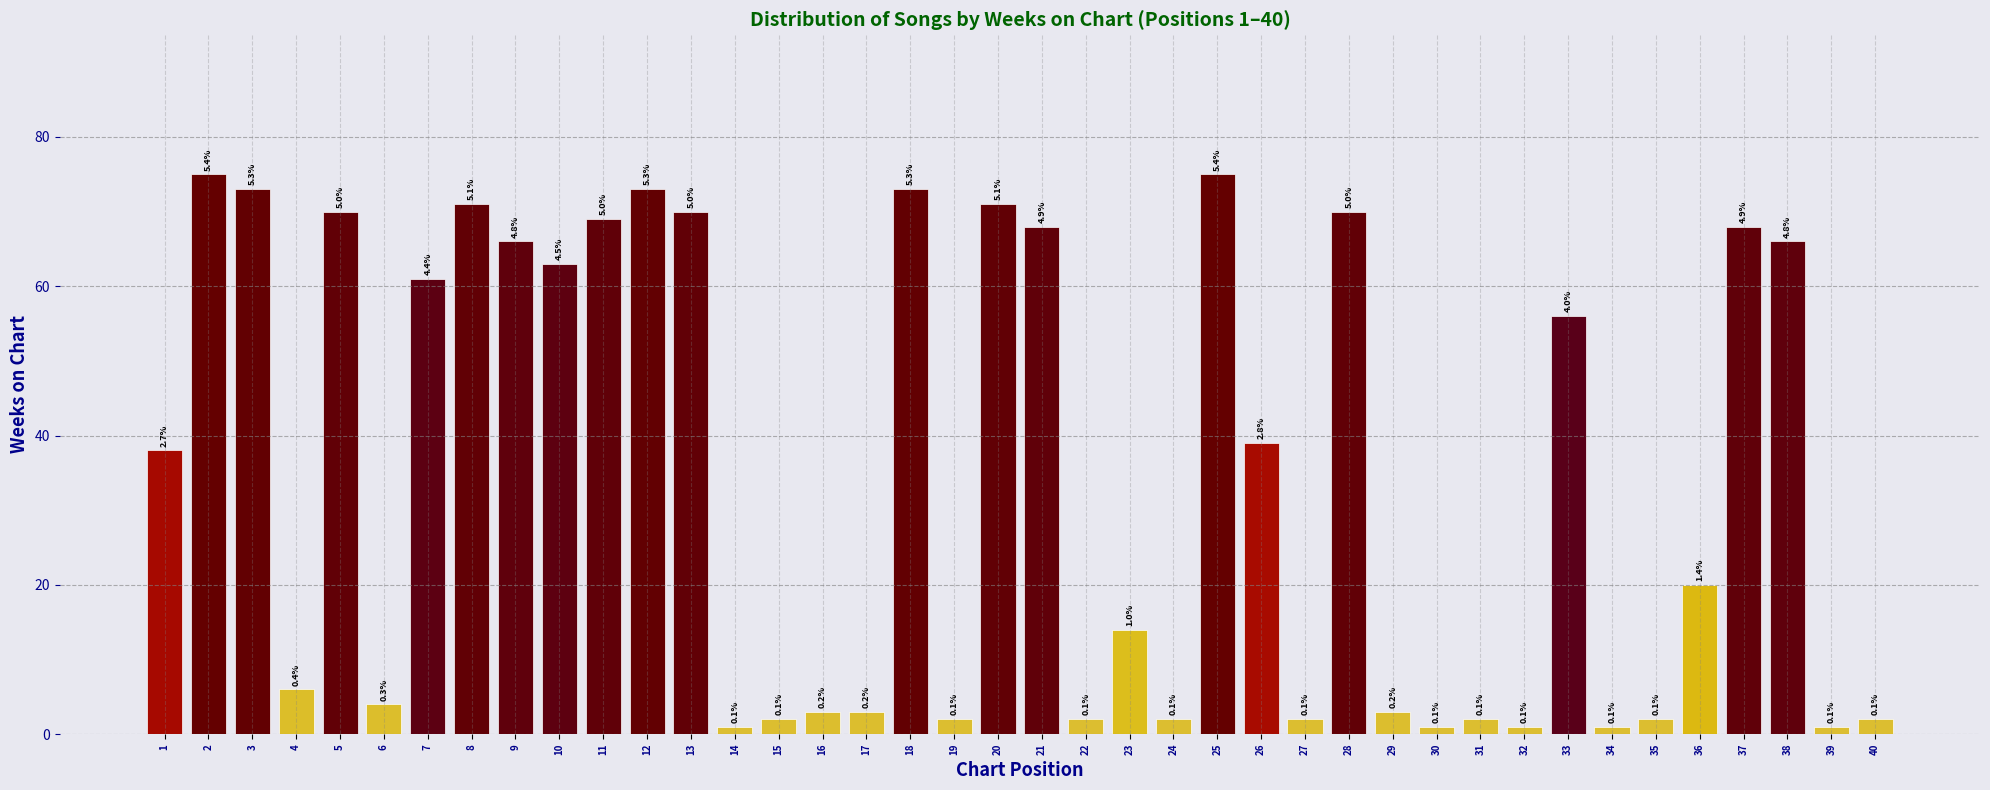

List the labels in order of value, smallest first.

14, 30, 32, 34, 39, 15, 19, 22, 24, 27, 31, 35, 40, 16, 17, 29, 6, 4, 23, 36, 1, 26, 33, 7, 10, 9, 38, 21, 37, 11, 5, 13, 28, 8, 20, 3, 12, 18, 2, 25